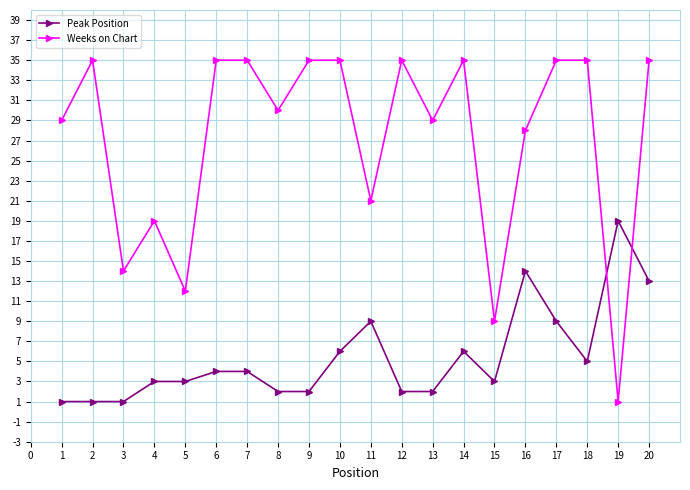

At 2, list the series in order from largest to smallest.

Weeks on Chart, Peak Position